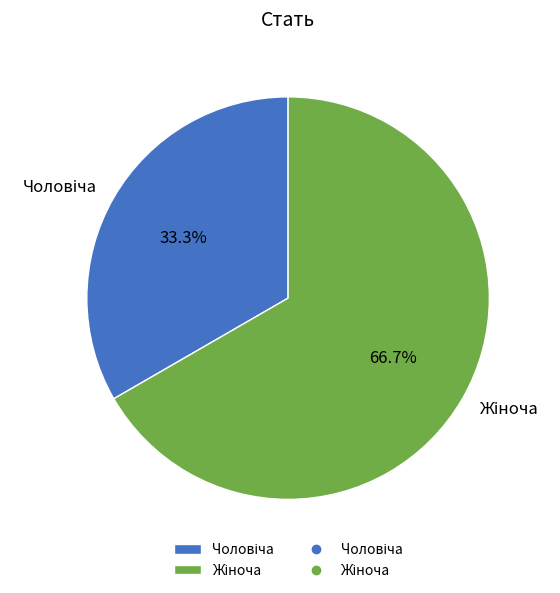

Is there any slice that represents more than half of the pie?

Yes